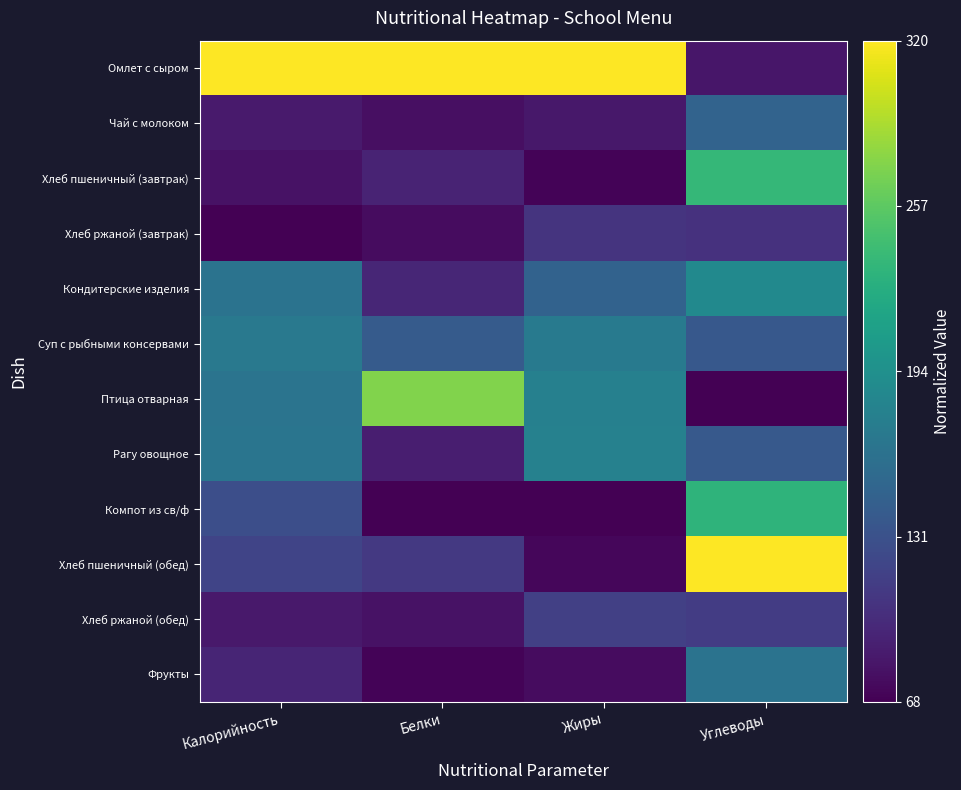

Reading left to right, extract all data points from this chart.

Омлет с сыром: Калорийность=1.0	Белки=1.0	Жиры=1.0	Углеводы=0.1
Чай с молоком: Калорийность=0.1	Белки=0.0	Жиры=0.1	Углеводы=0.3
Хлеб пшеничный (завтрак): Калорийность=0.0	Белки=0.1	Жиры=0.0	Углеводы=0.7
Хлеб ржаной (завтрак): Калорийность=0.0	Белки=0.0	Жиры=0.2	Углеводы=0.1
Кондитерские изделия: Калорийность=0.4	Белки=0.1	Жиры=0.3	Углеводы=0.5
Суп с рыбными консервами: Калорийность=0.4	Белки=0.3	Жиры=0.4	Углеводы=0.3
Птица отварная: Калорийность=0.4	Белки=0.8	Жиры=0.4	Углеводы=0.0
Рагу овощное: Калорийность=0.4	Белки=0.1	Жиры=0.4	Углеводы=0.3
Компот из св/ф: Калорийность=0.2	Белки=0.0	Жиры=0.0	Углеводы=0.6
Хлеб пшеничный (обед): Калорийность=0.2	Белки=0.2	Жиры=0.0	Углеводы=1.0
Хлеб ржаной (обед): Калорийность=0.1	Белки=0.0	Жиры=0.2	Углеводы=0.2
Фрукты: Калорийность=0.1	Белки=0.0	Жиры=0.0	Углеводы=0.4